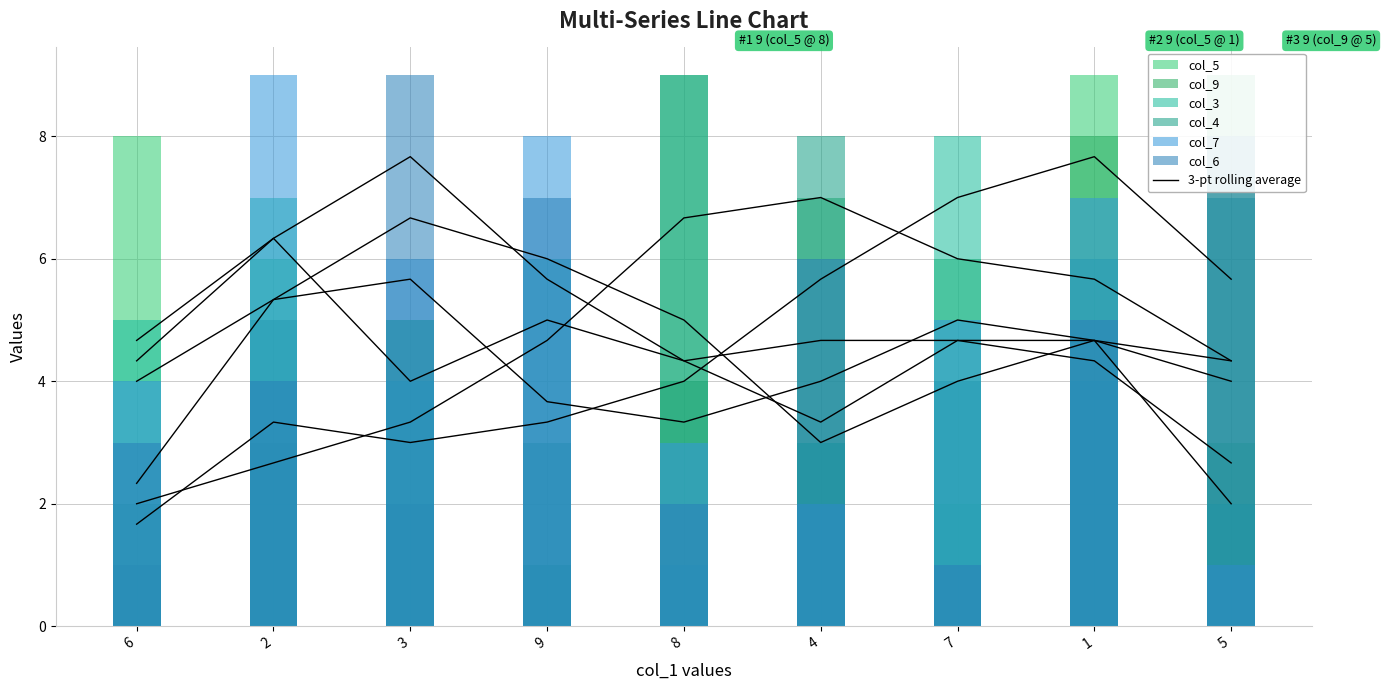

What is the maximum value for col_6?

9